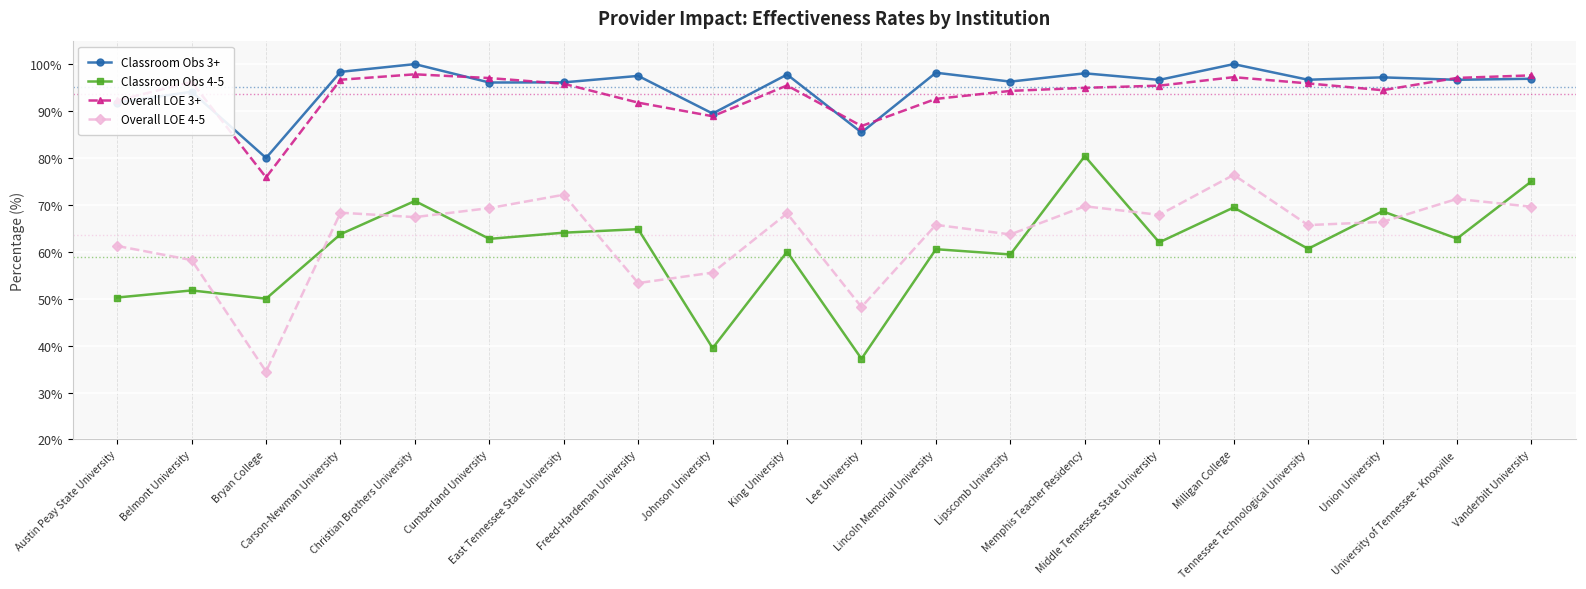

What is the sum of all Overall LOE 3+ values?

1874.0